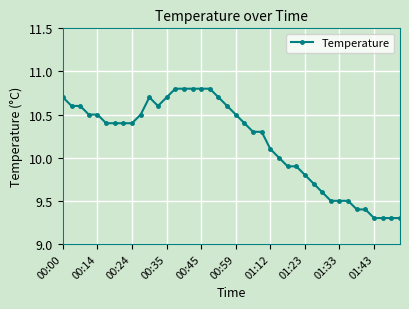

How many lines are shown in the chart?

1